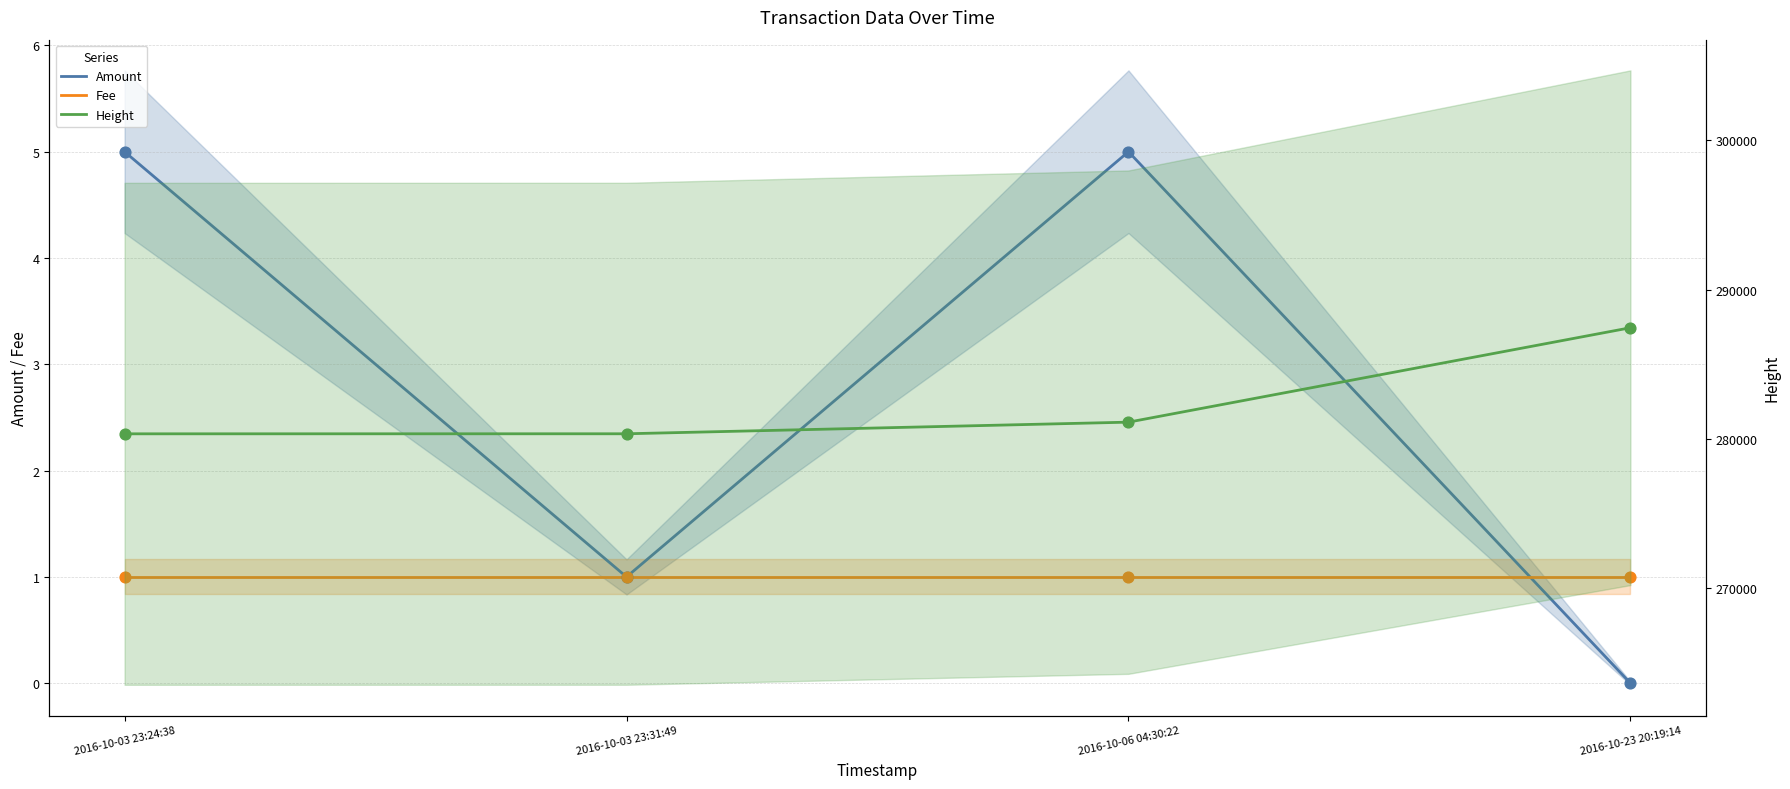

Which series contains the lowest Y value?

Amount